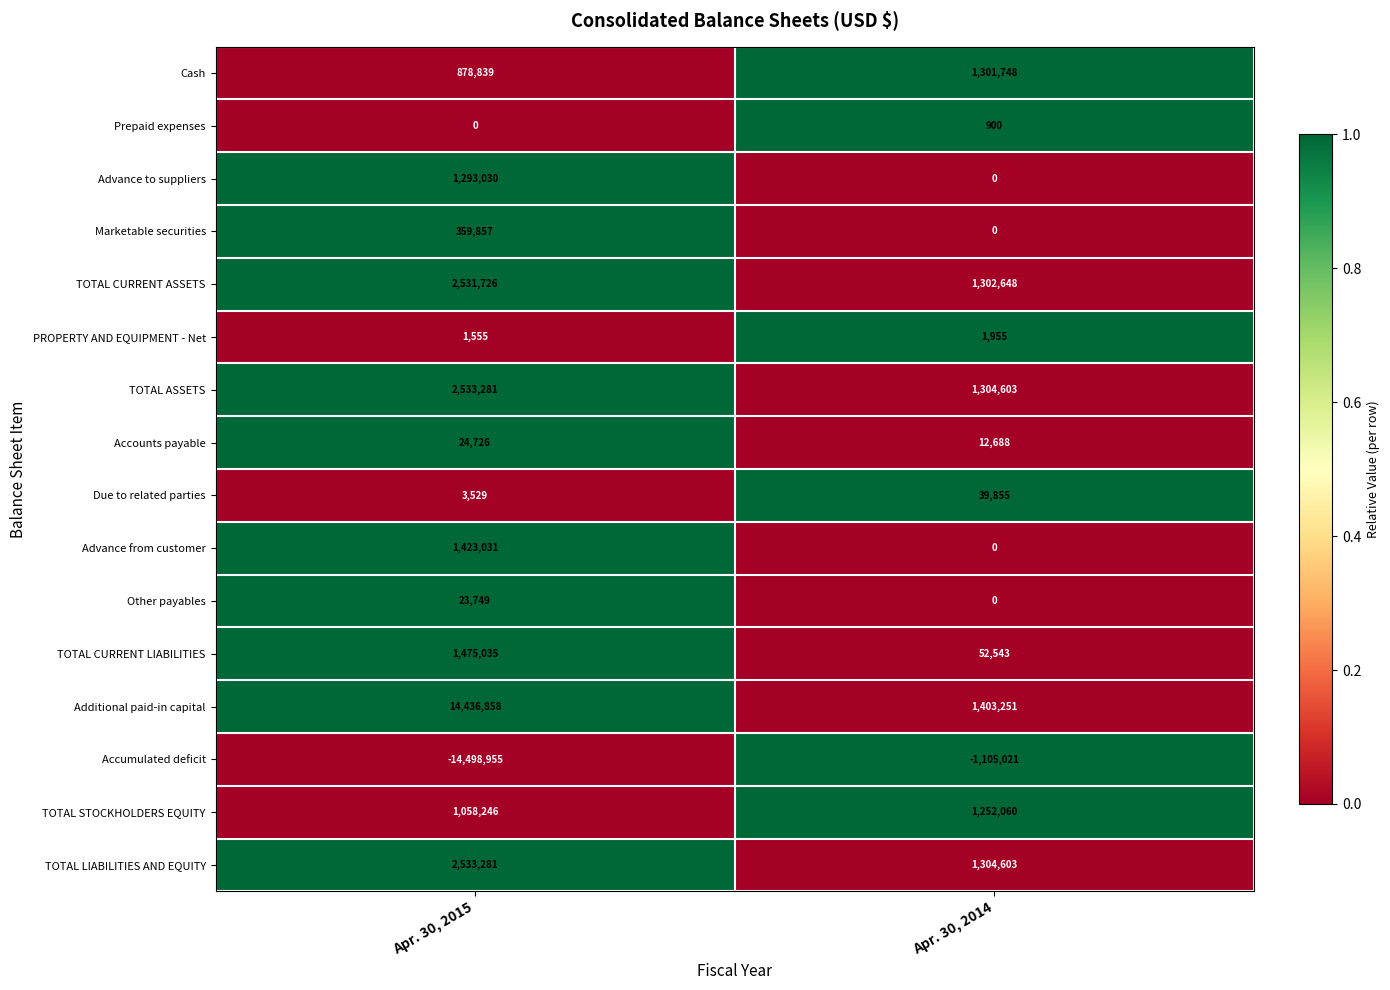

What is the sum of the Prepaid expenses values at Apr. 30, 2014 and Apr. 30, 2015?

900